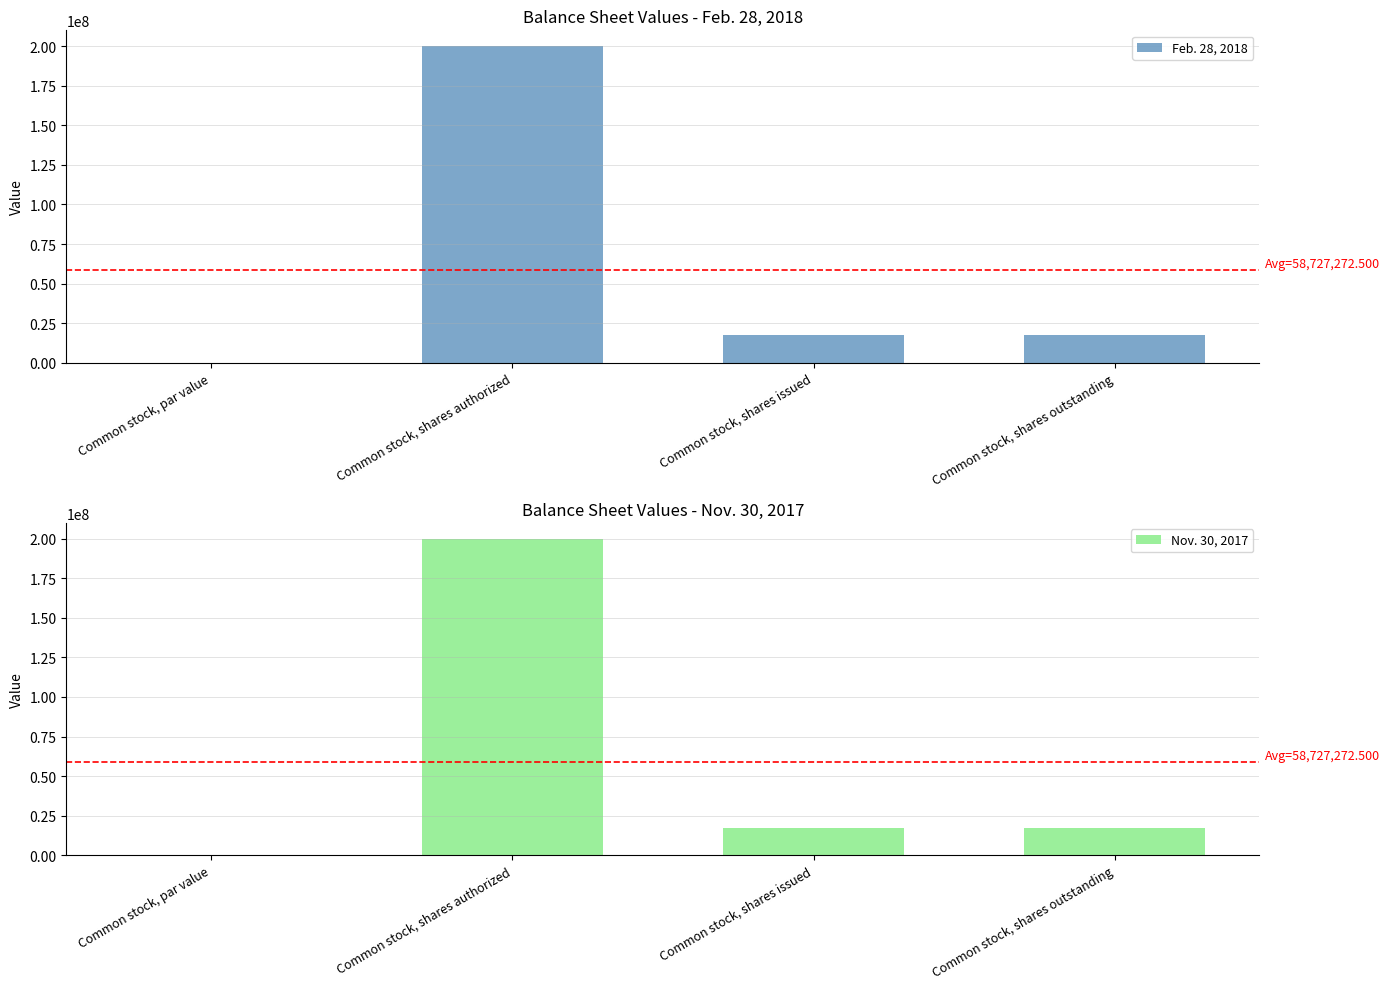

At which category is the sum across all series the highest?

Common stock, shares authorized